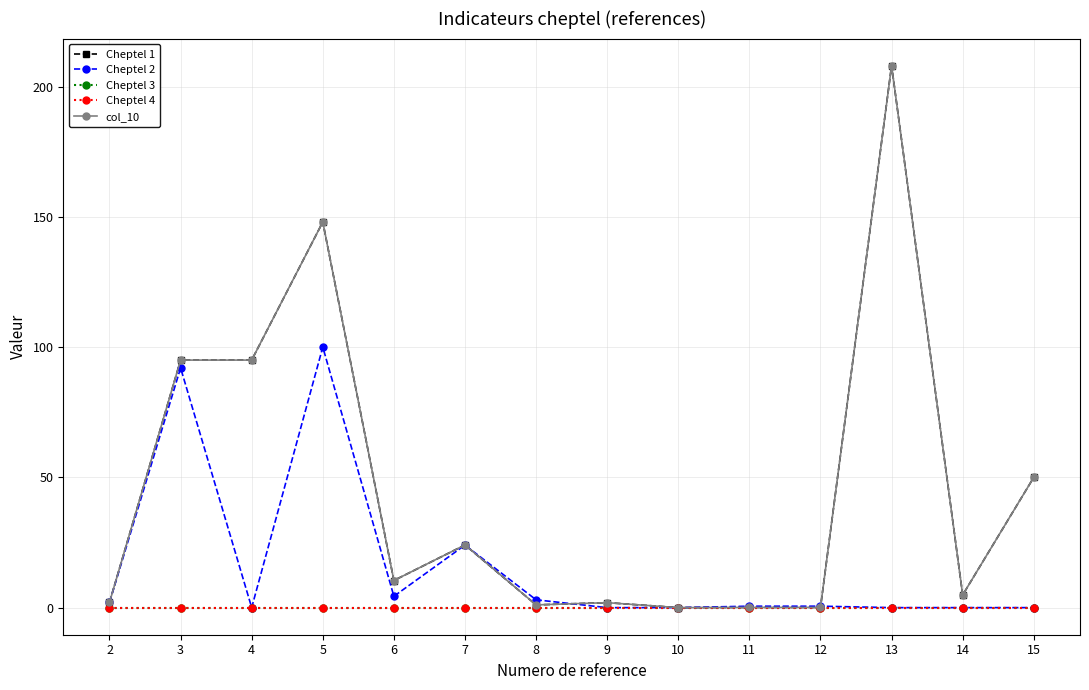

Between 9 and 12, which series saw the biggest shift?

Cheptel 1